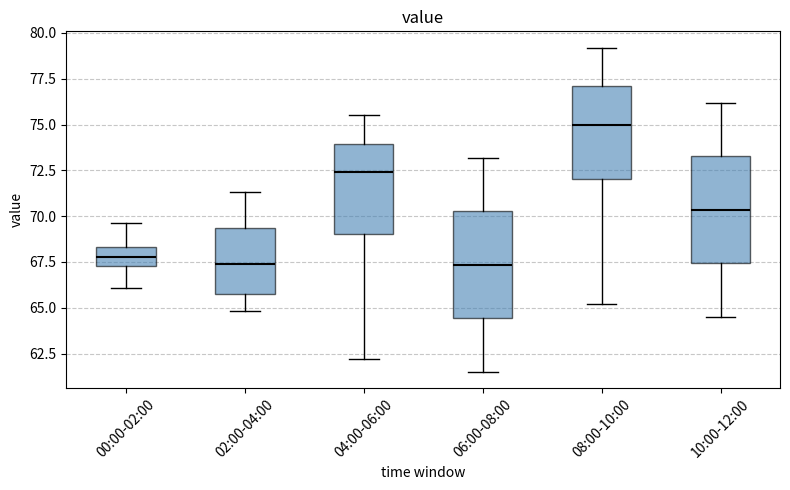

Where is the upper edge of the box for 00:00-02:00 on the y-axis? The values are not printed on the chart, so give them approximately, as read against the axis.

68.5